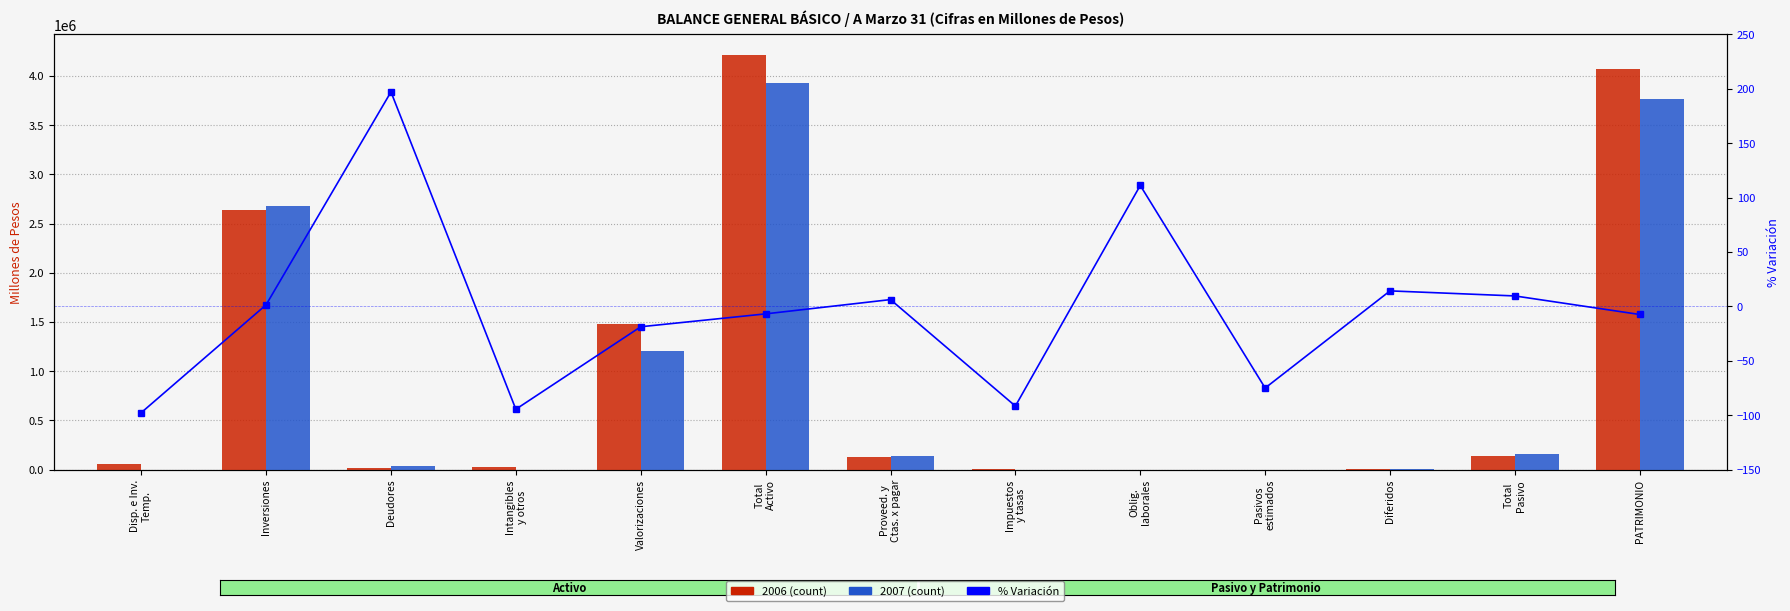

Reading right to left, what are all the values shown in this chart?

-7.4	9.7	14.3	-74.9	111.2	-91.5	6.3	-6.8	-18.6	-94.5	197.1	1.5	-97.6